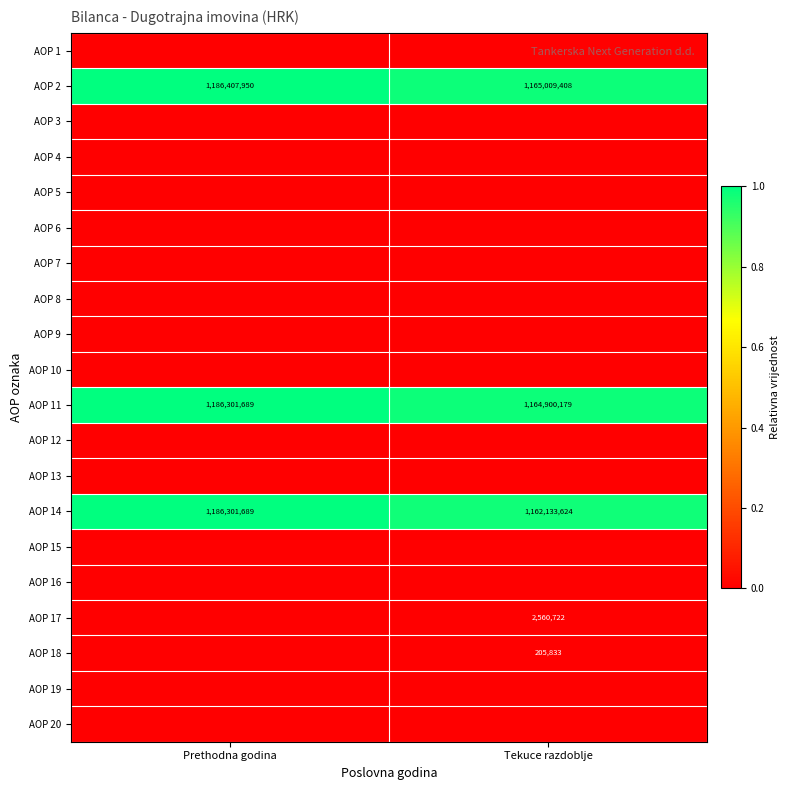

Is it true that AOP 11 equals 1534287002 at Tekuce razdoblje?

False